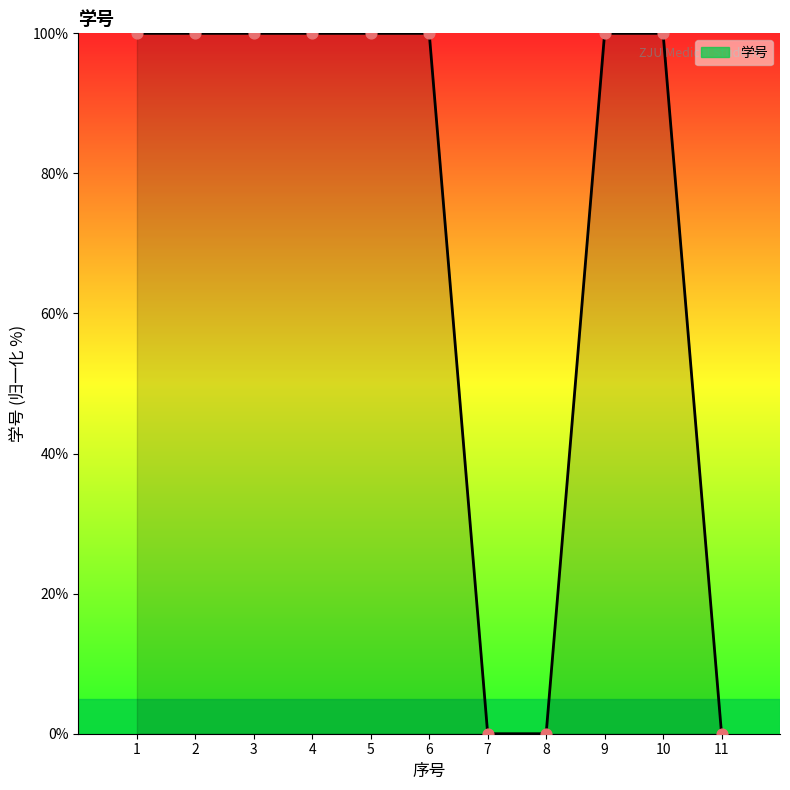

What is the change in value from 1 to 7?

-100.0